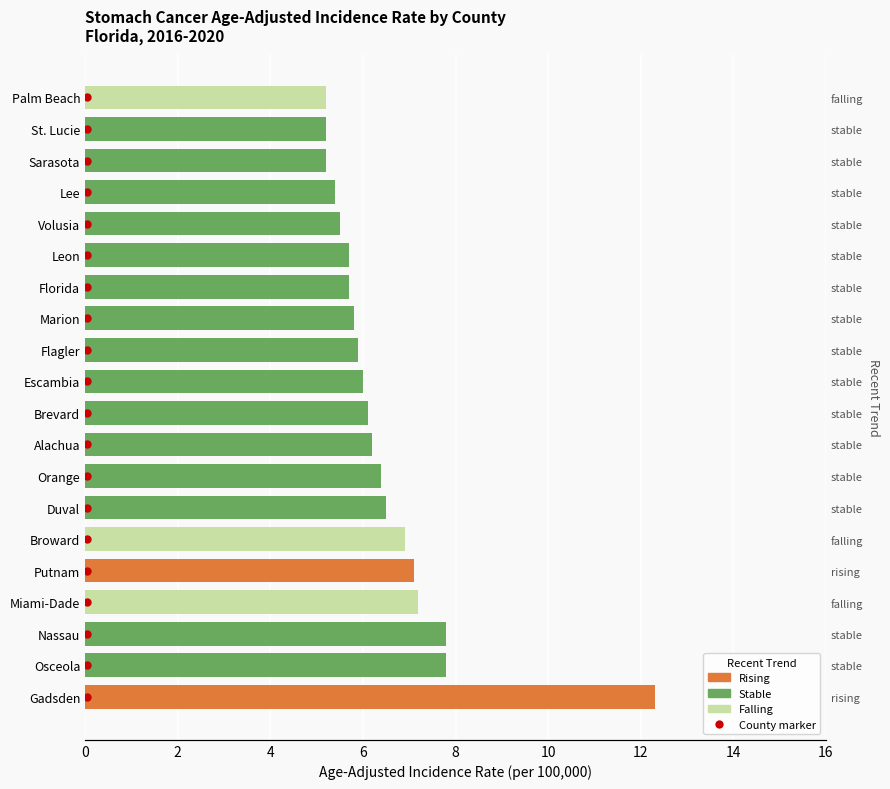

What is the label of the 6th bar from the left?

Broward